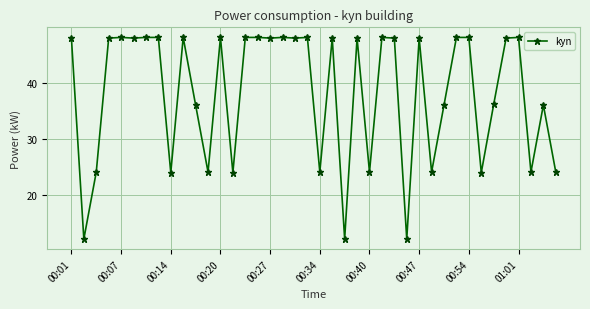

What is the value of the 1st point from the left?

47.9